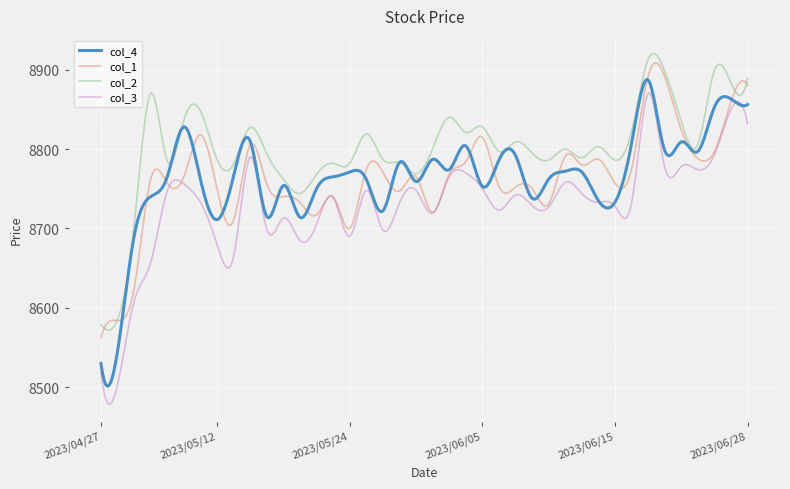

True or false: col_2 and col_1 cross at least once.

True